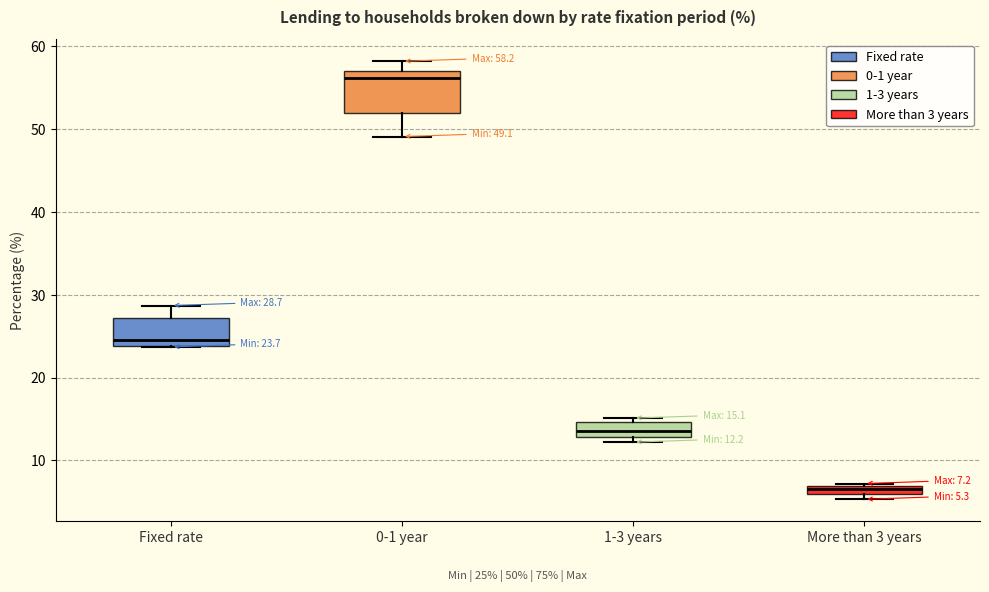

Which box has the lowest median line?

More than 3 years